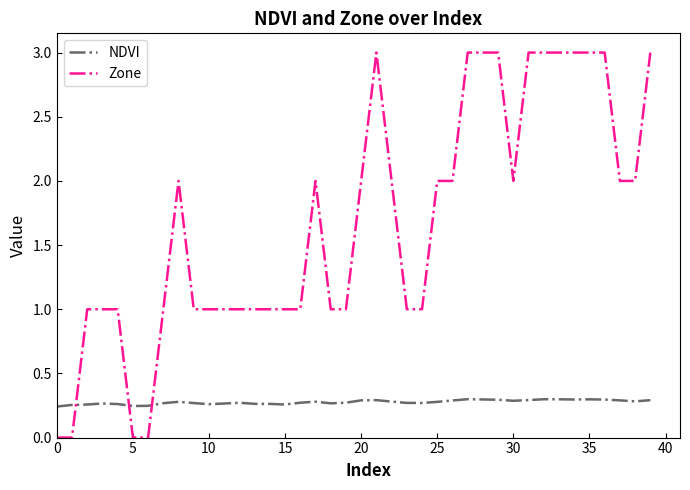

What is the difference between the maximum and minimum values in the Zone series?

3.0